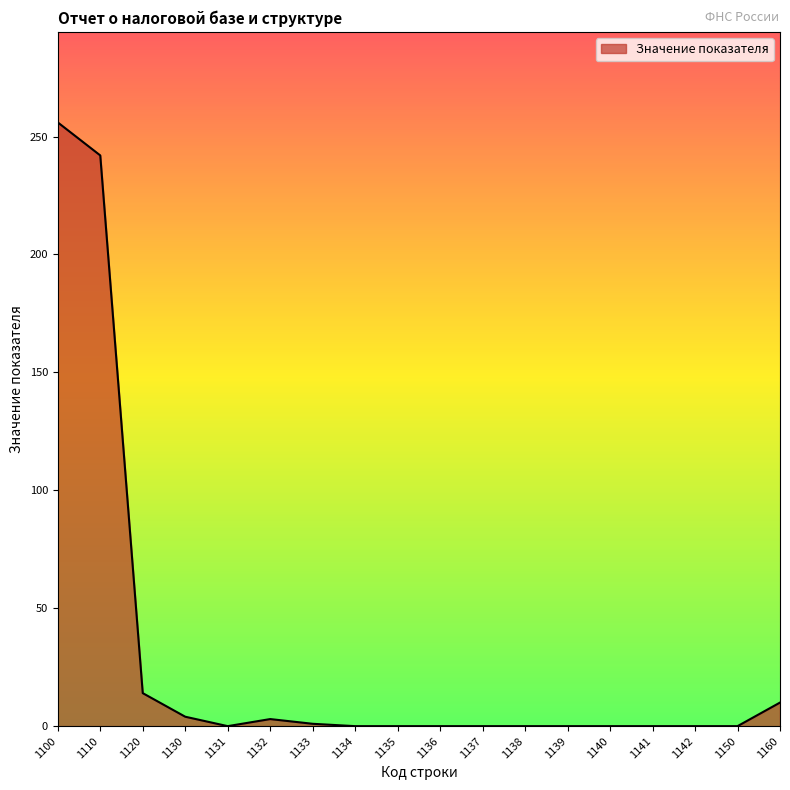

Which label corresponds to the largest value in the chart?

1100